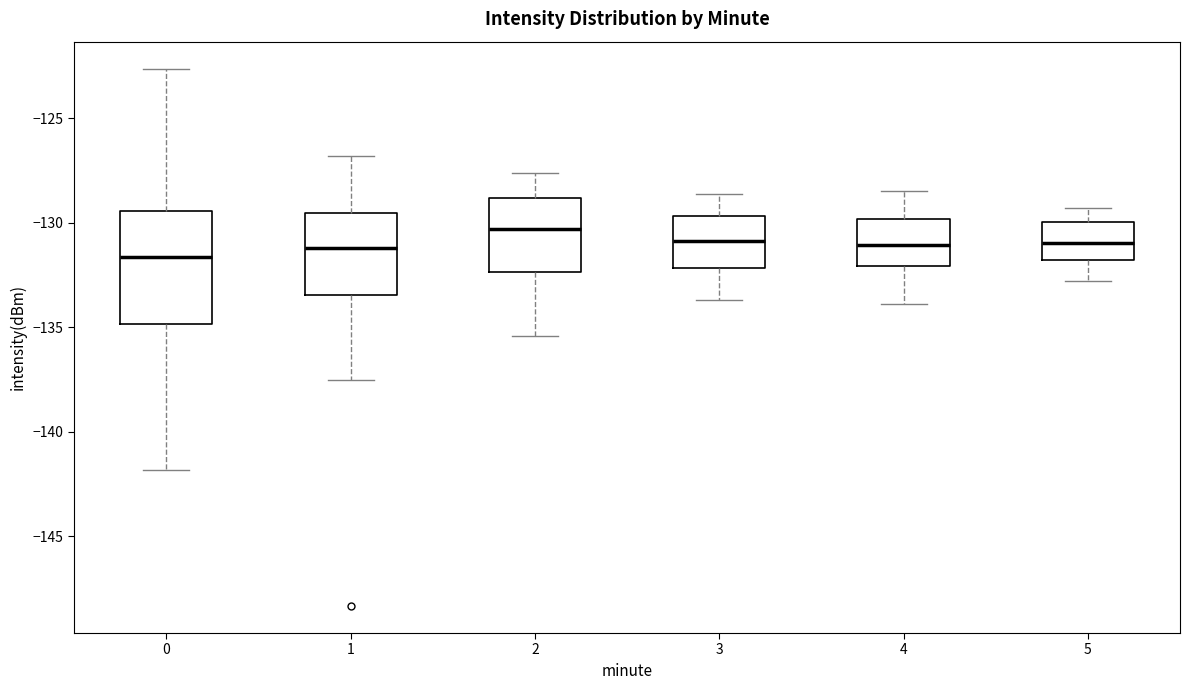

Where is the upper edge of the box at x = 0 on the y-axis? The values are not printed on the chart, so give them approximately, as read against the axis.

-129.5